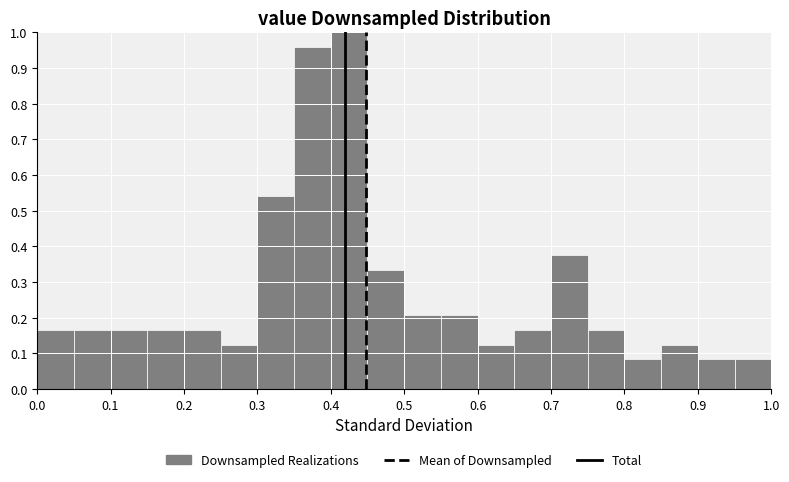

How tall is the bar that spans 0.65 to 0.70 on the x-axis? The values are not printed on the chart, so give them approximately, as read against the axis.

0.17